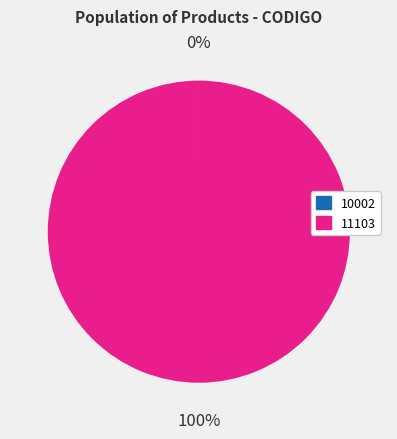

The 11103 slice represents 94% of the pie. True or false?

False